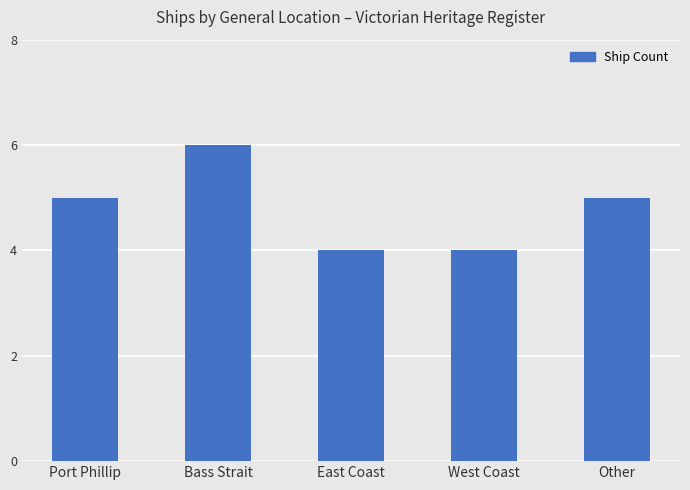

Approximately how many times larger is the value at West Coast compared to East Coast?

1.0